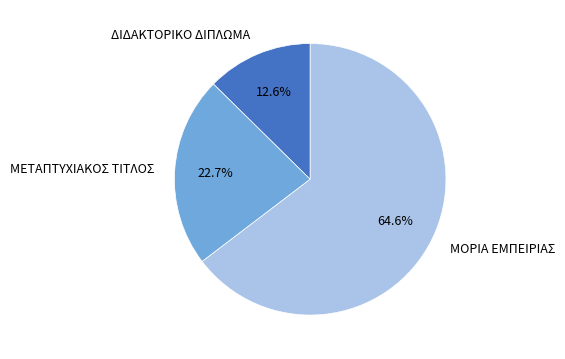

Rank the categories by value from lowest to highest.

ΔΙΔΑΚΤΟΡΙΚΟ ΔΙΠΛΩΜΑ, ΜΕΤΑΠΤΥΧΙΑΚΟΣ ΤΙΤΛΟΣ, ΜΟΡΙΑ ΕΜΠΕΙΡΙΑΣ